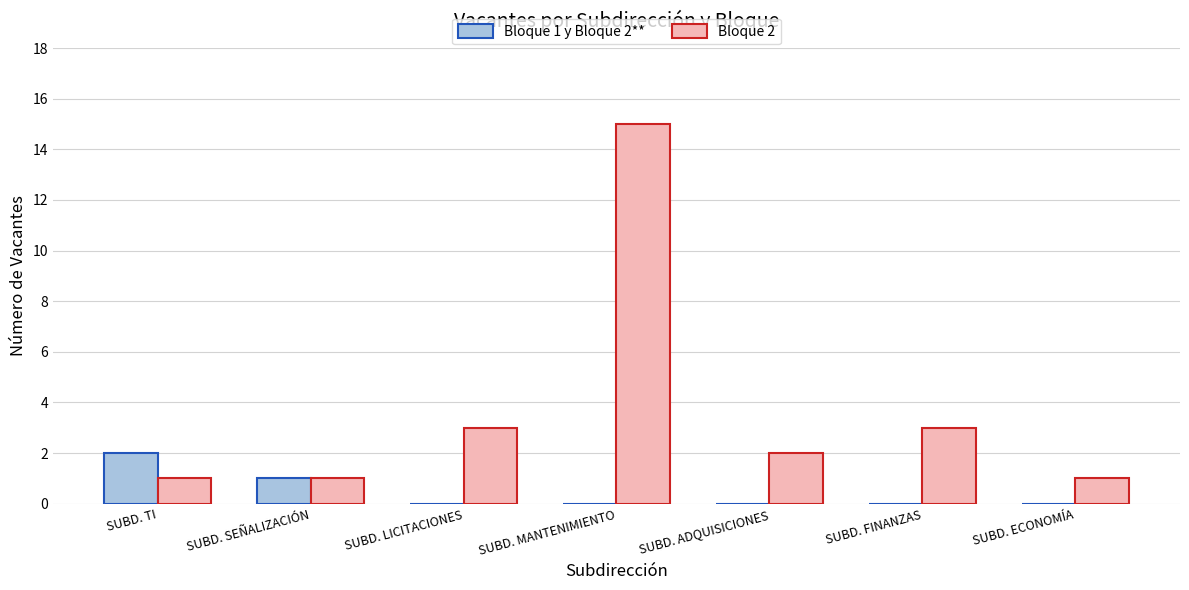

How many categories are shown in the chart?

7